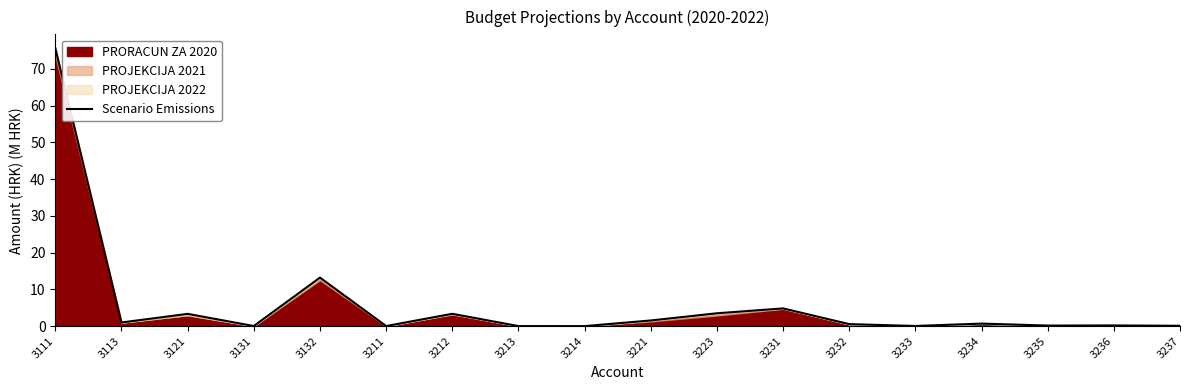

The chart shows a value of 1.5 at 3221. True or false?

True